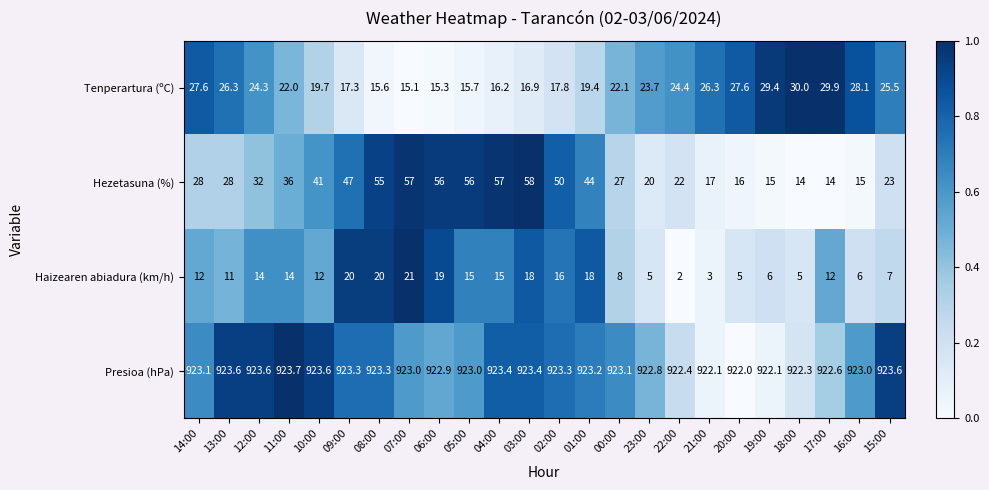

Rank the series at 00:00 from highest to lowest value.

Presioa (hPa), Hezetasuna (%), Tenperartura (ºC), Haizearen abiadura (km/h)